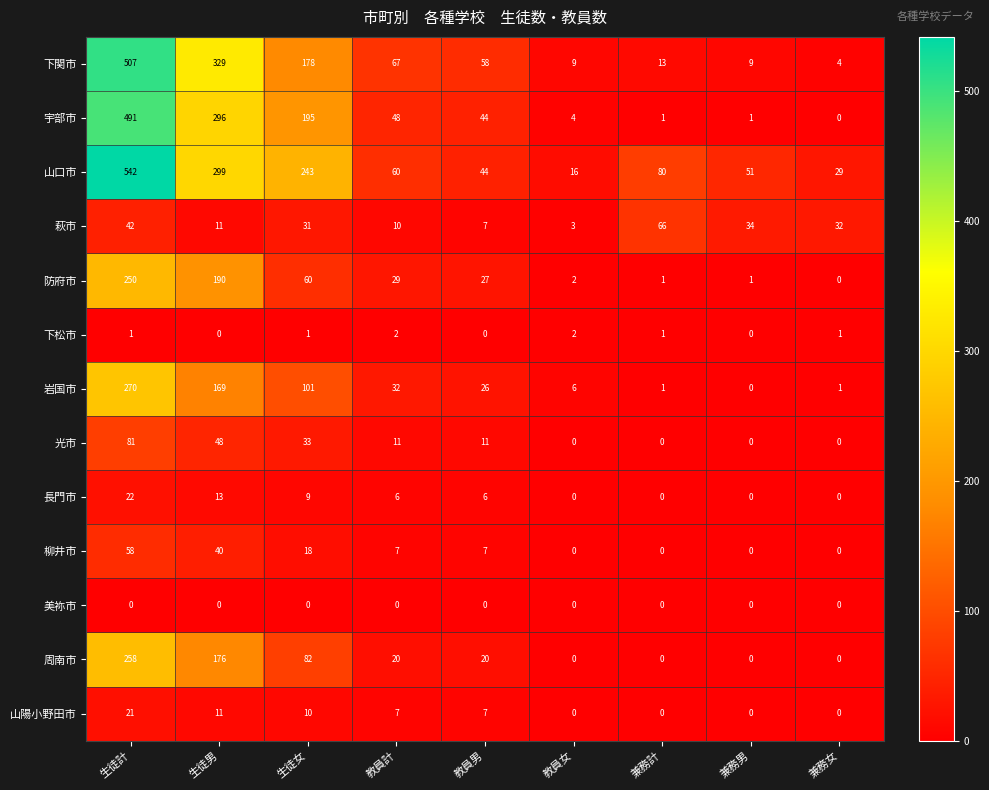

The 下関市 series shows 9 at 兼務男. True or false?

True